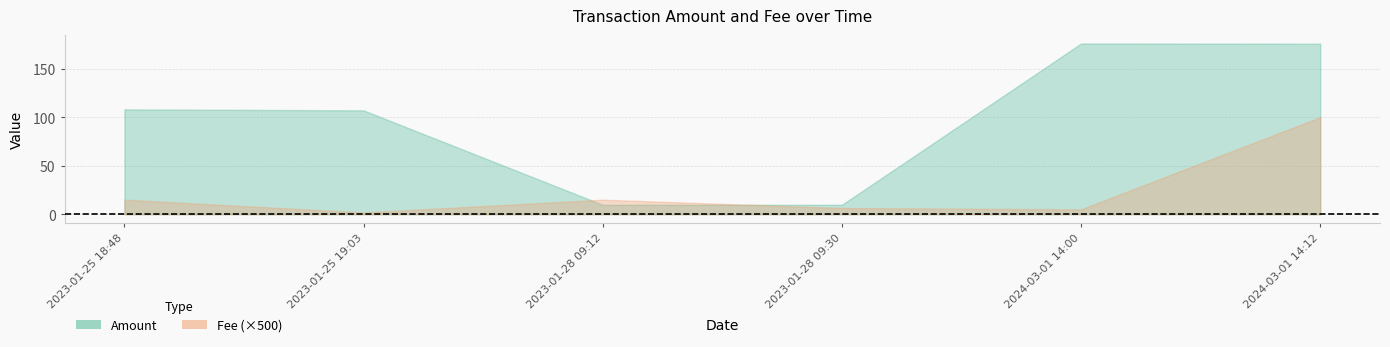

What is the average value of the Amount series?

97.7